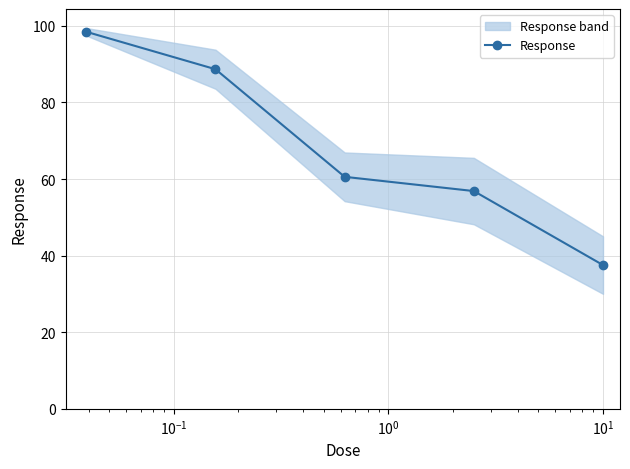

Is it true that the value at $\mathdefault{10^{1}}$ is 37.5?

True